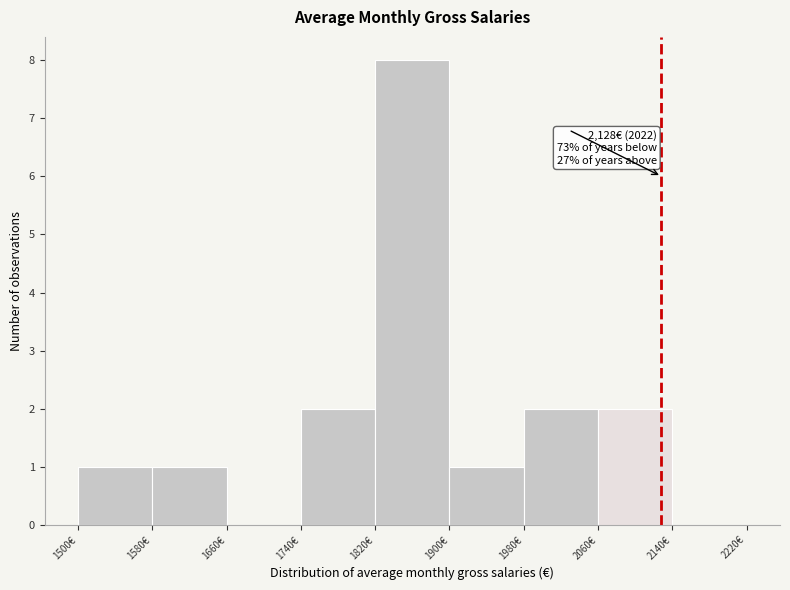

Which range on the x-axis has the tallest bar?

1820 to 1900